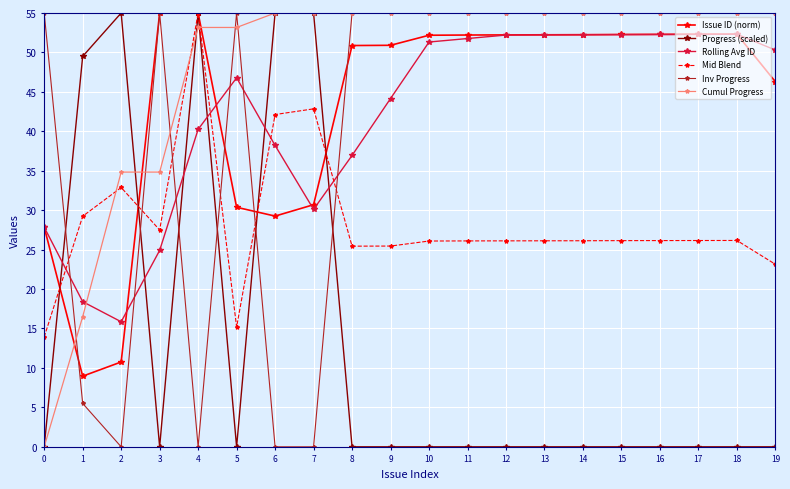

True or false: Progress (scaled) has a value of -33.5 at 3.

False